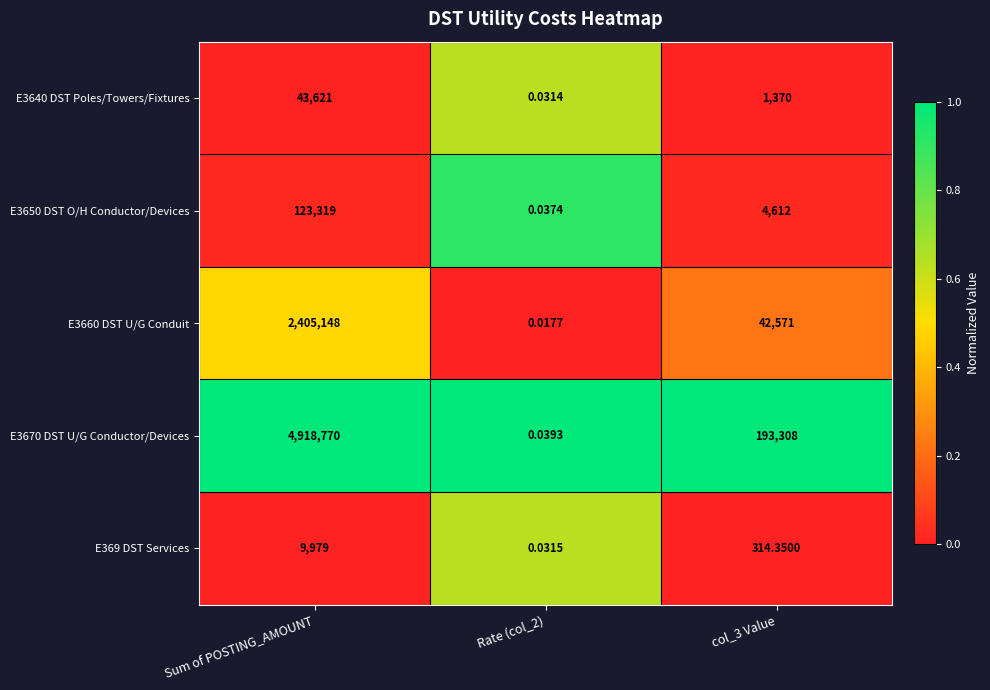

At which label does E369 DST Services reach its peak?

Sum of POSTING_AMOUNT